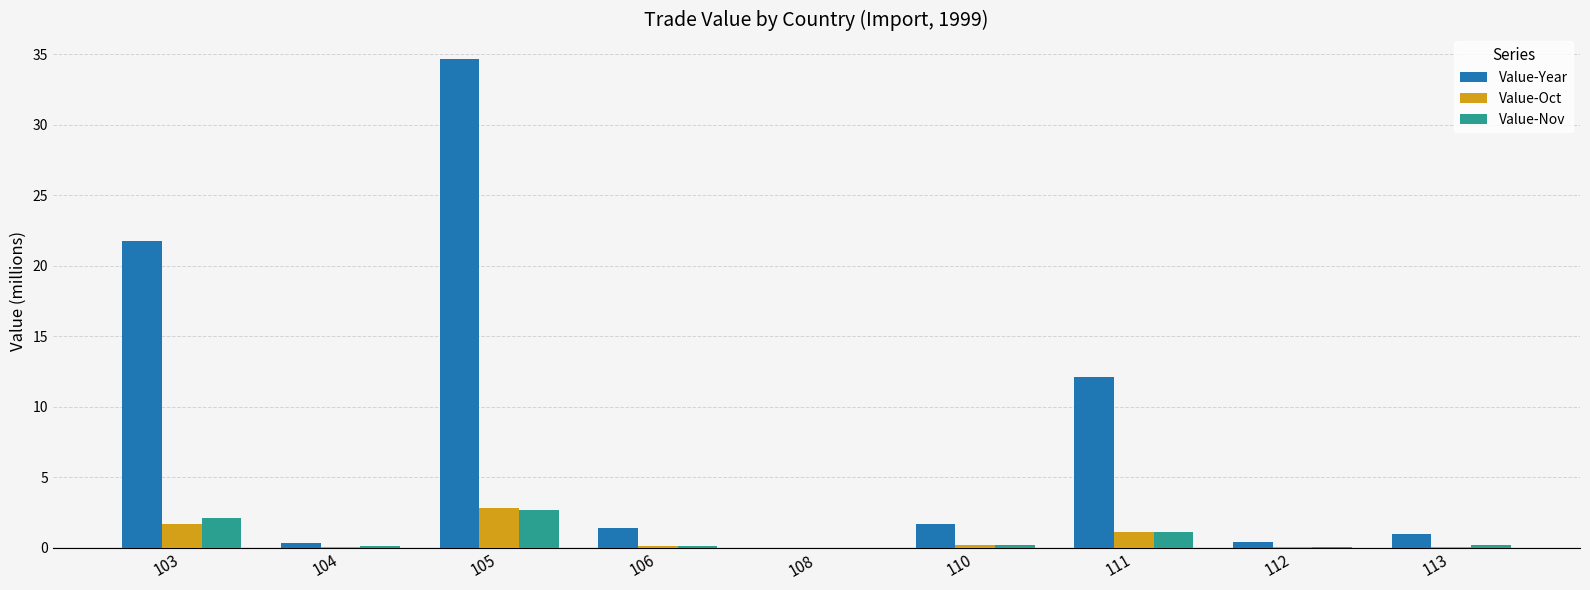

What value does the Value-Year series have at 111?

12.1